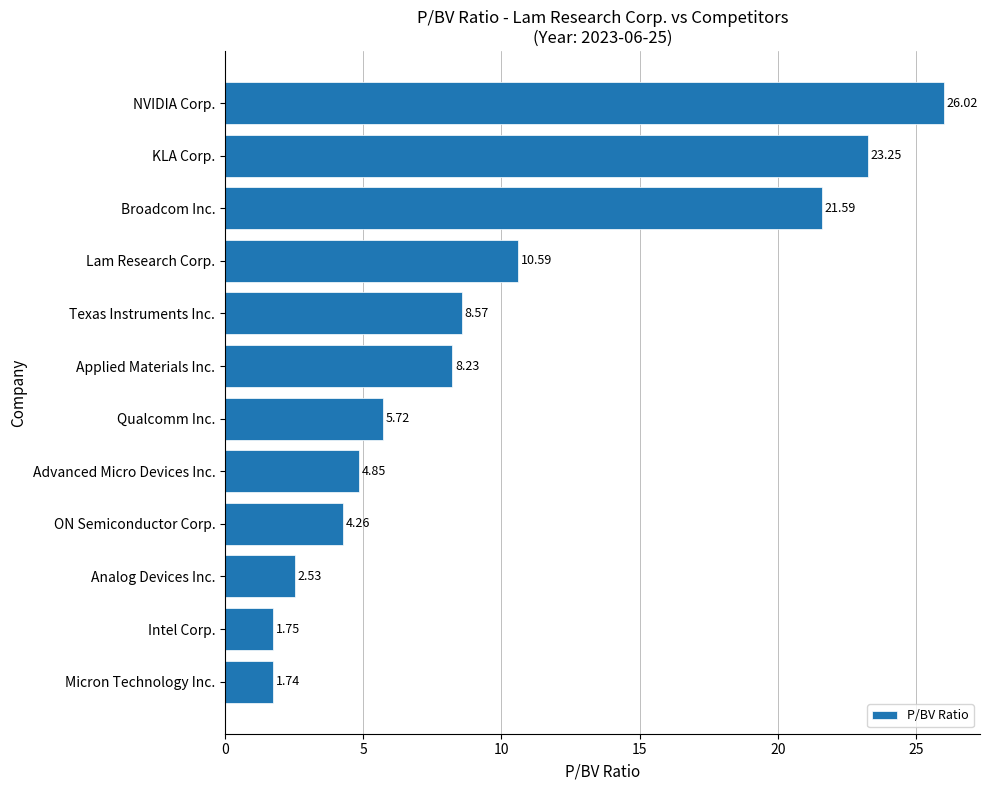

How many values exceed 8?

6